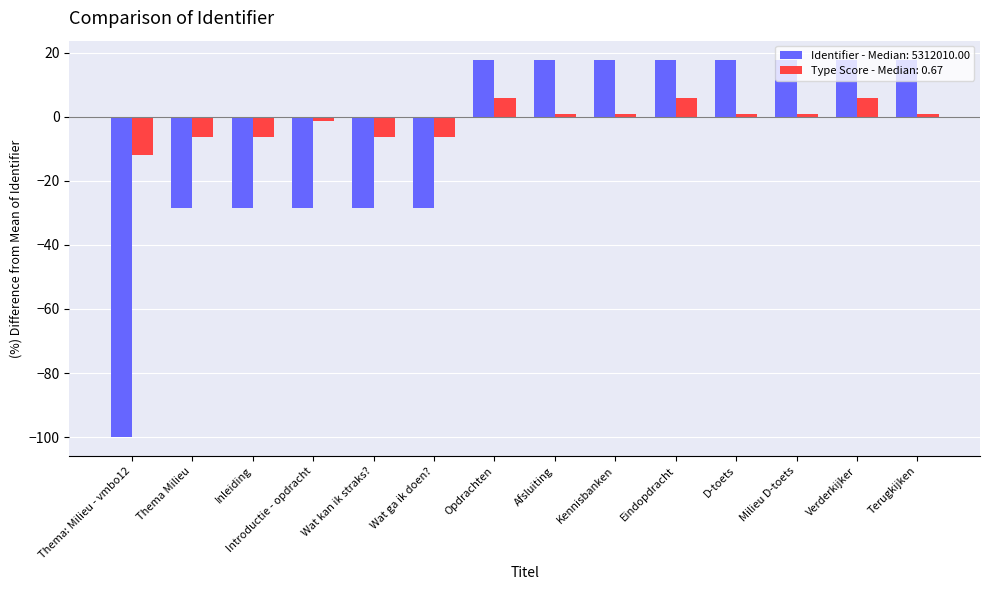

What is the difference between the Identifier - Median: 5312010.00 values at Wat kan ik straks? and Thema: Milieu - vmbo12?

71.5